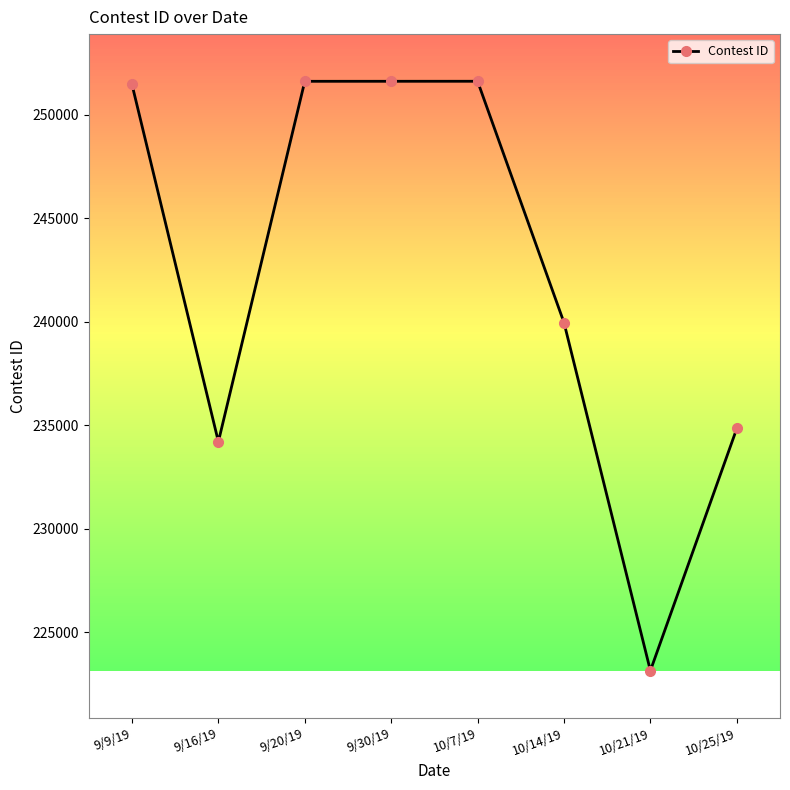

At which category does the data reach its first local valley?

9/16/19